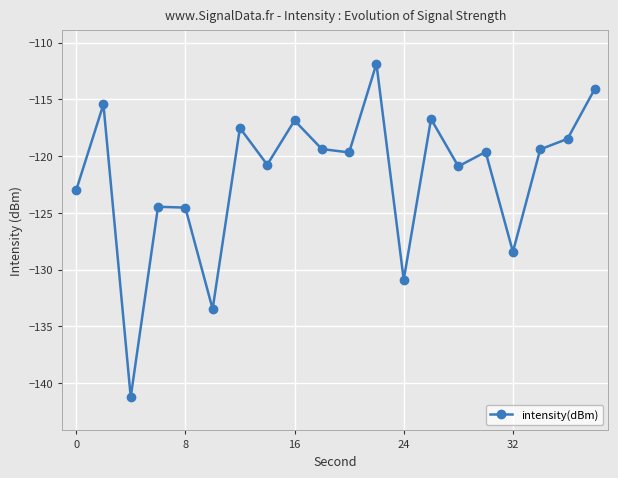

How many interior local peaks (higher than both neighbors) does the data have?

7